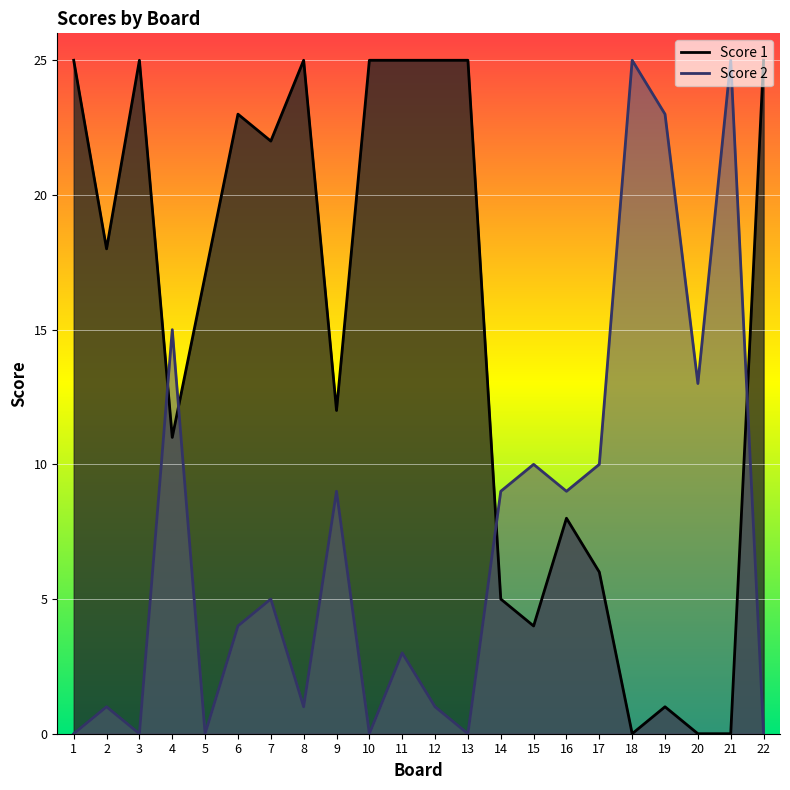

What is the value of the Score 1 point at the 22nd from the left?

25